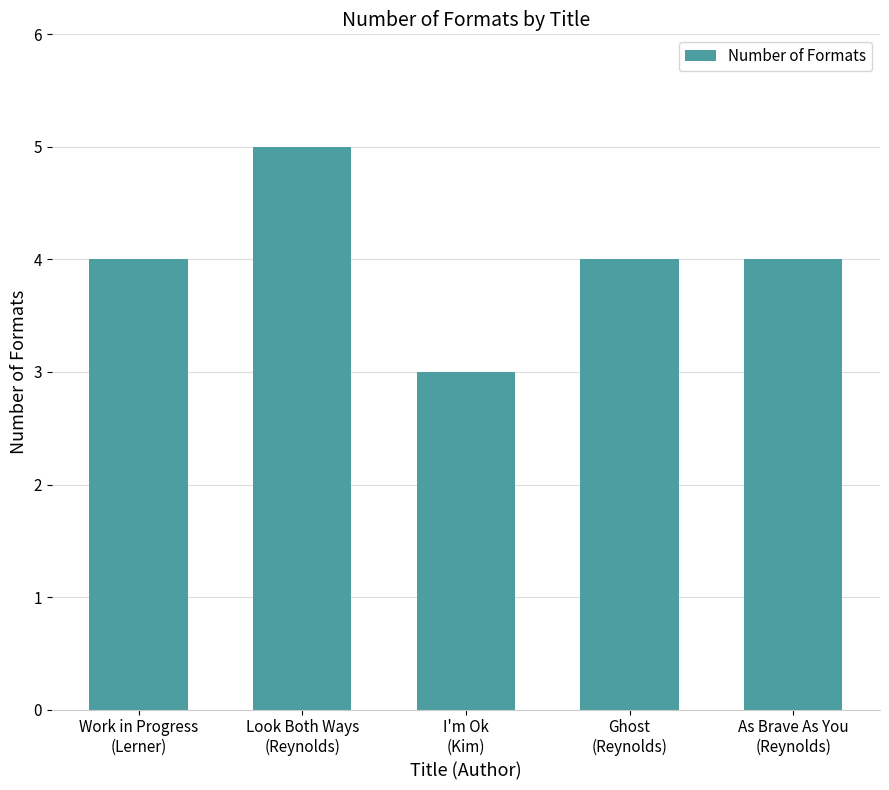

What is the change in value from Work in Progress
(Lerner) to Look Both Ways
(Reynolds)?

+1